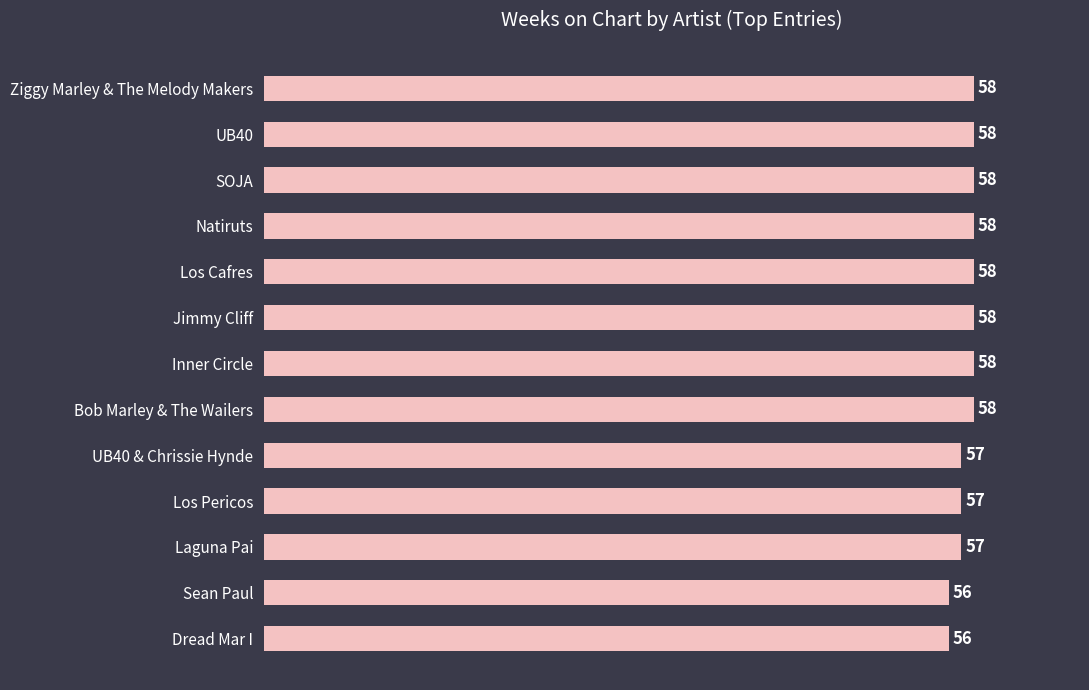

Does the chart contain any negative values?

No